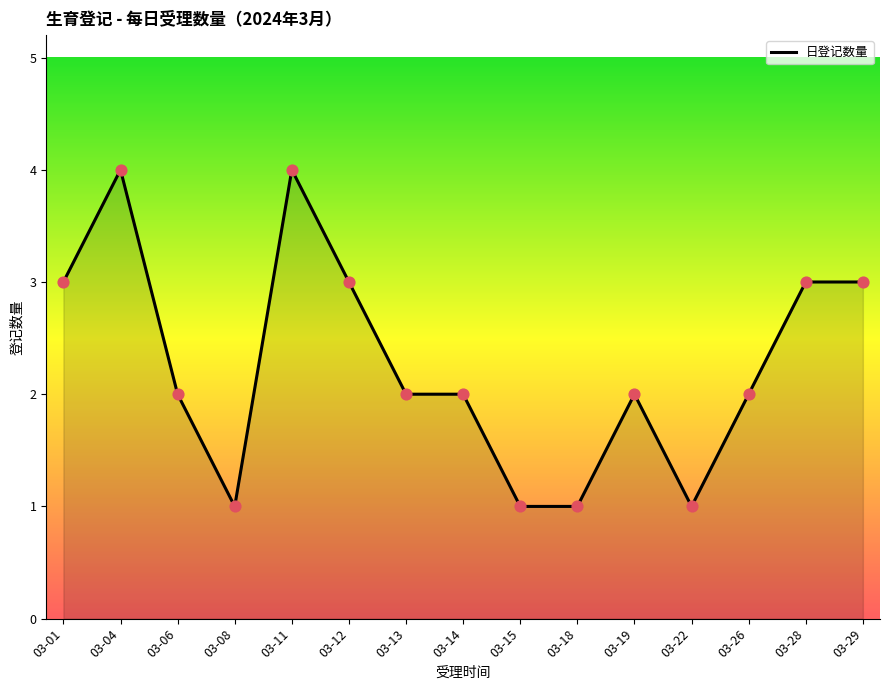

Approximately how many times larger is the value at 03-28 compared to 03-22?

3.0